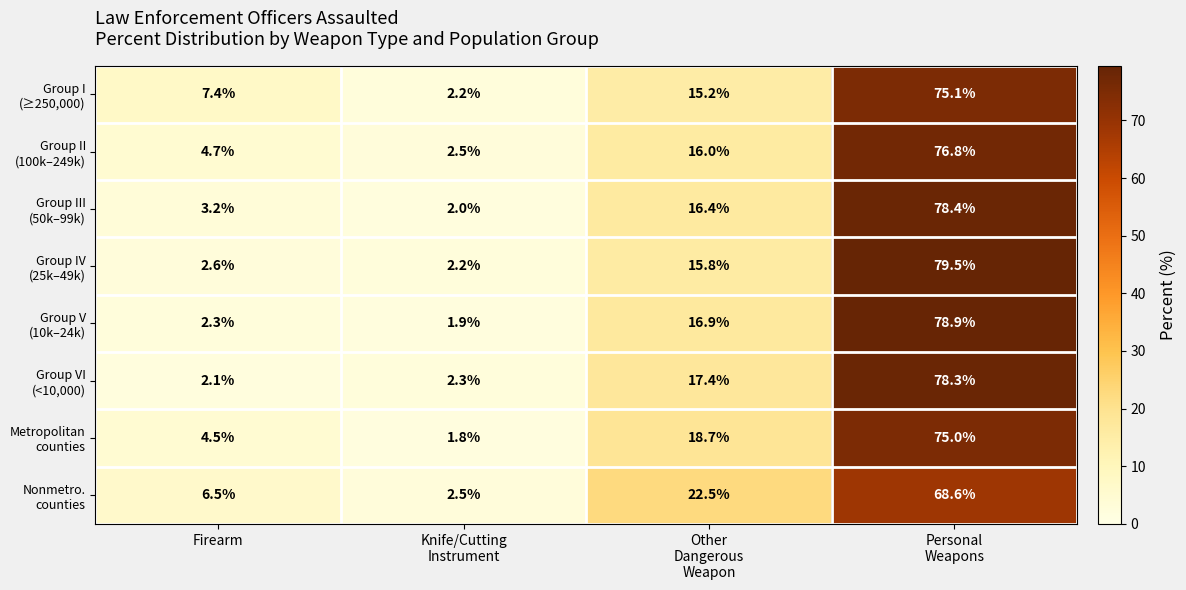

What is the minimum value shown in the chart?

1.8